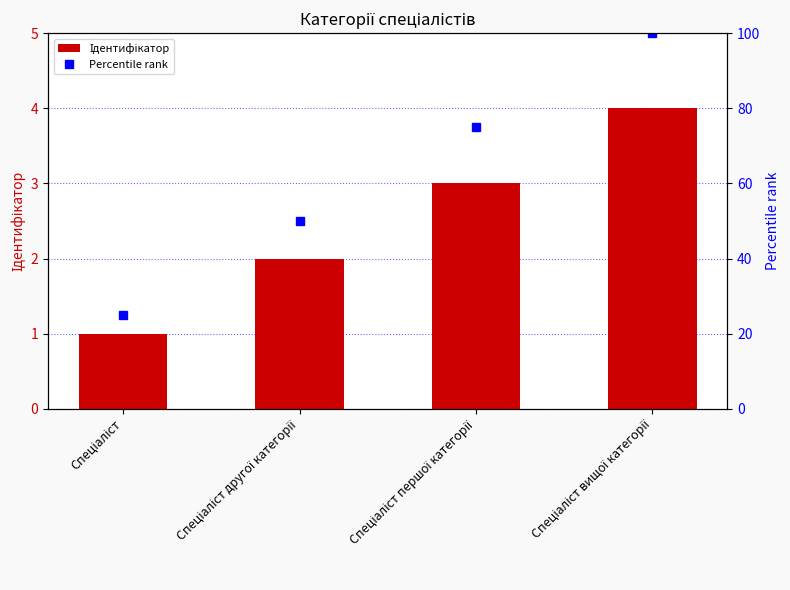

What are all the series names shown in the legend?

Ідентифікатор, Percentile rank